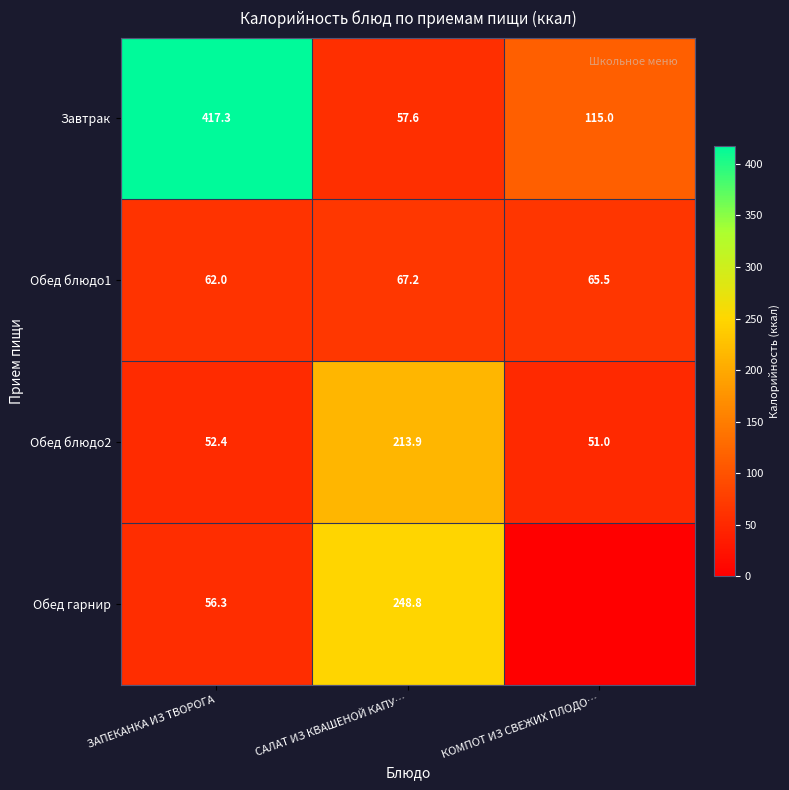

How many values in the Завтрак series are below 115?

1